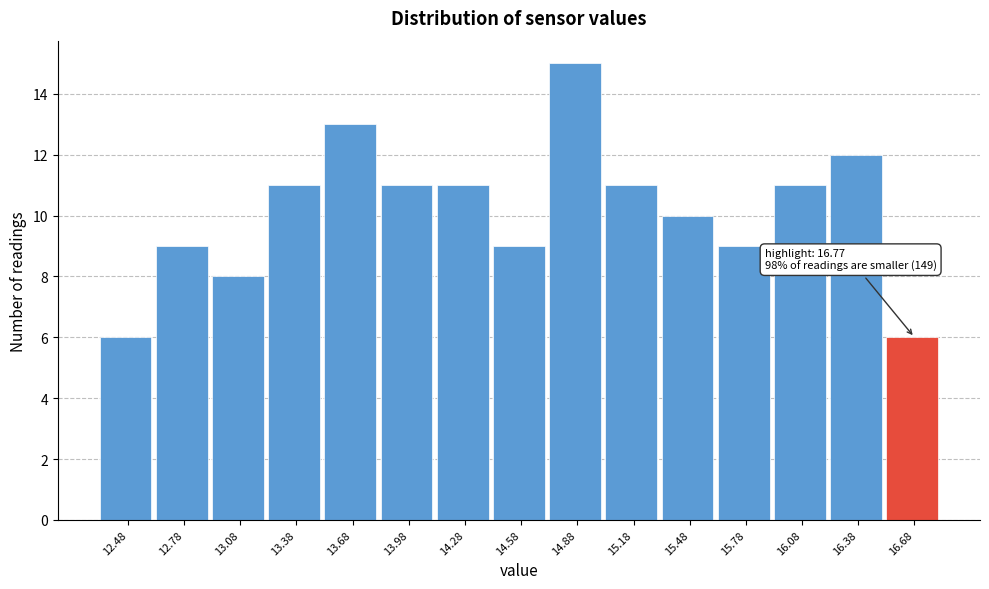

Reading right to left, what are all the values shown in this chart?

16.68=6	16.38=12	16.08=11	15.78=9	15.48=10	15.18=11	14.88=15	14.58=9	14.28=11	13.98=11	13.68=13	13.38=11	13.08=8	12.78=9	12.48=6